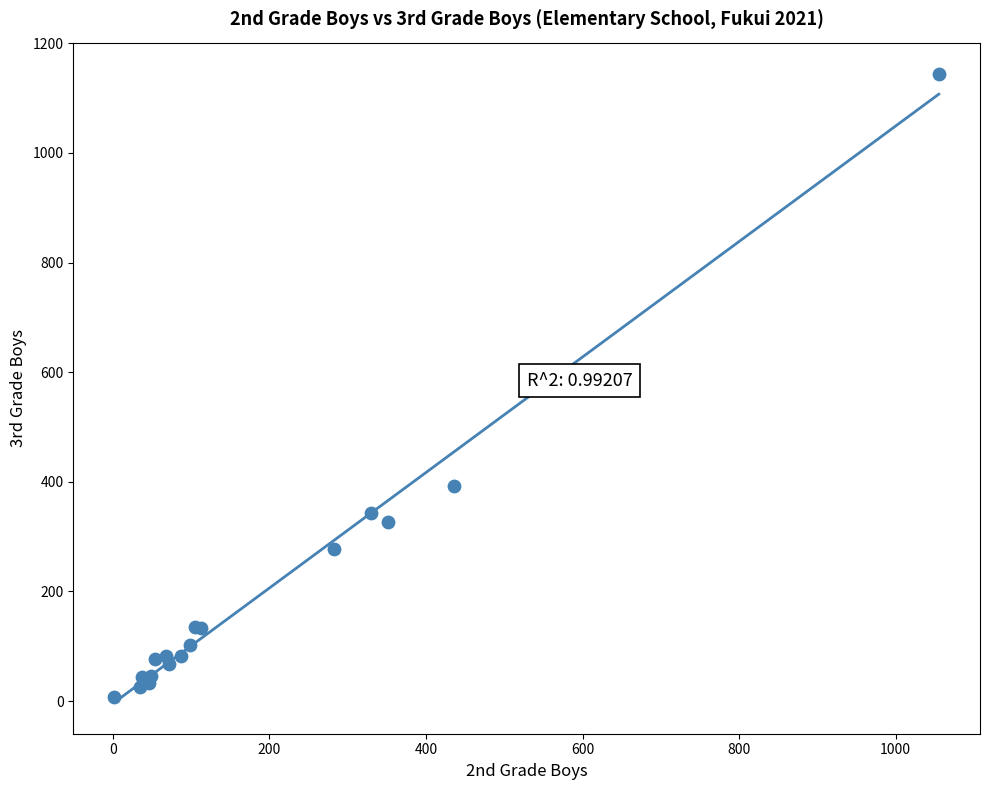

What Y value in the scatter plot is closest to 575?

392